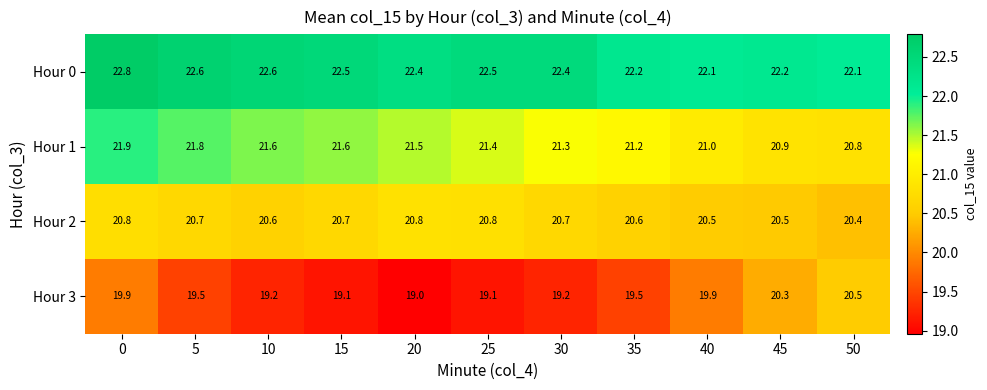

List the series in order of their overall mean, highest first.

Hour 0, Hour 1, Hour 2, Hour 3